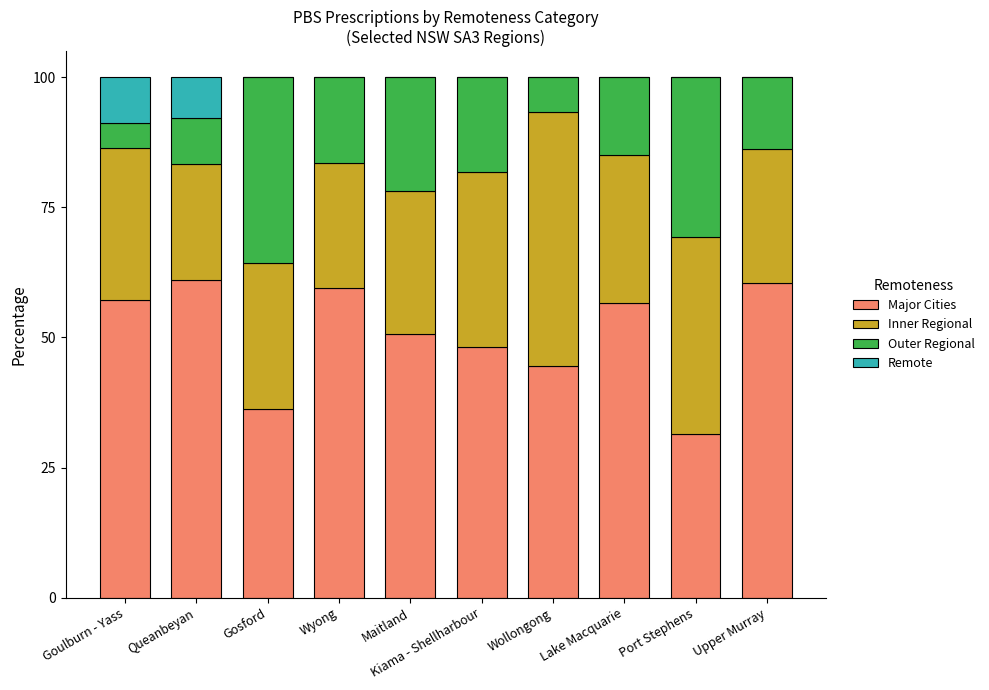

What is the total value across all series at Goulburn - Yass?

100.0